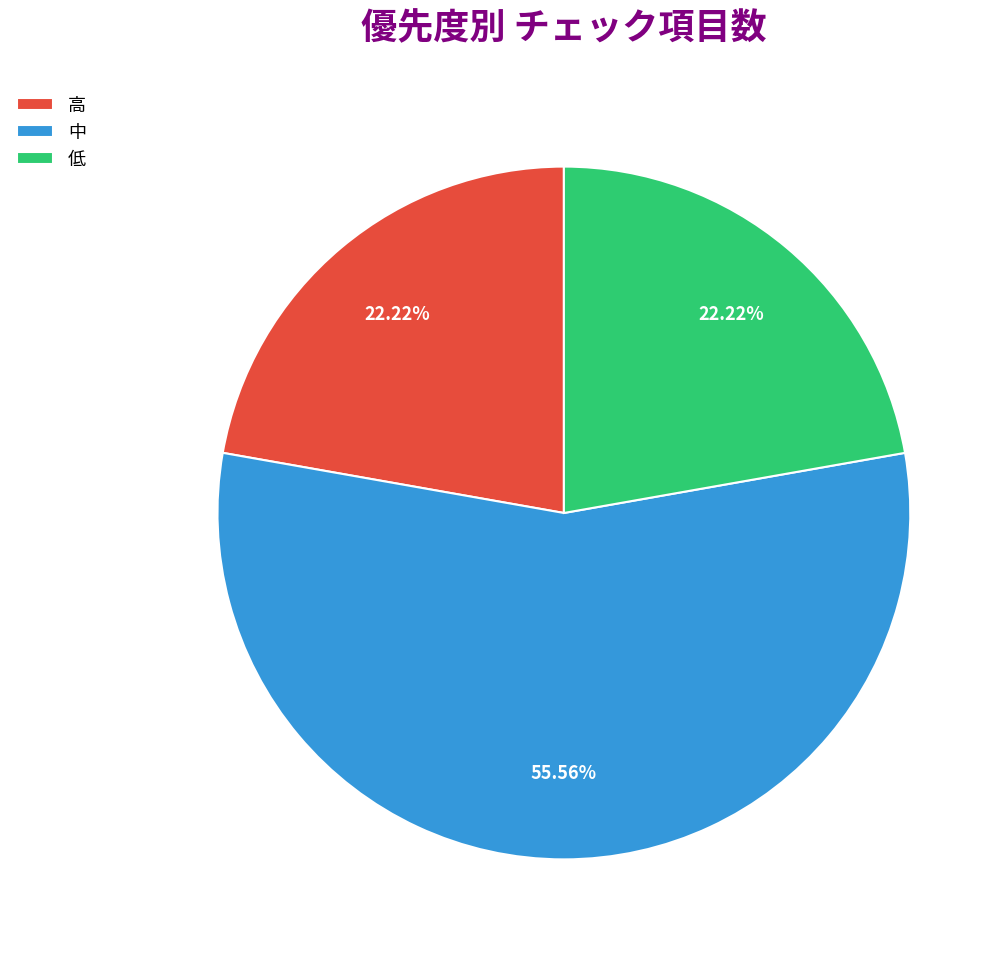

To the nearest percent, what percentage of the pie is 低?

22%